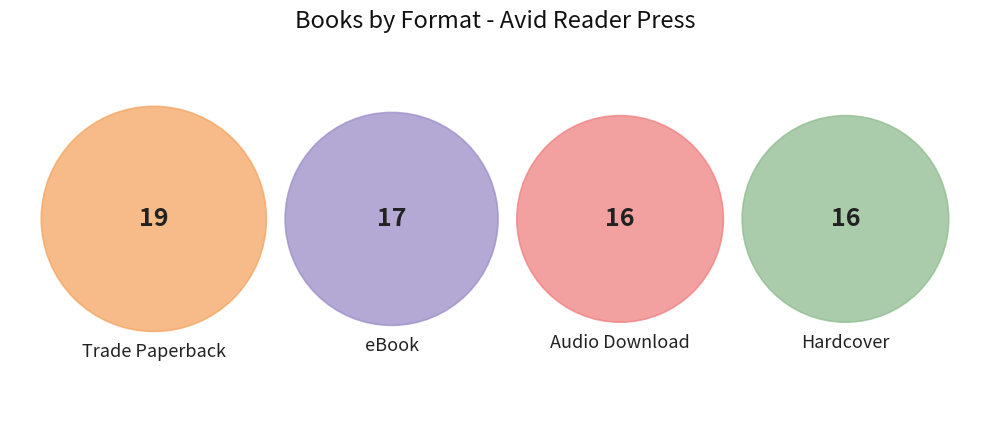

To the nearest percent, what is the average slice percentage?

25%